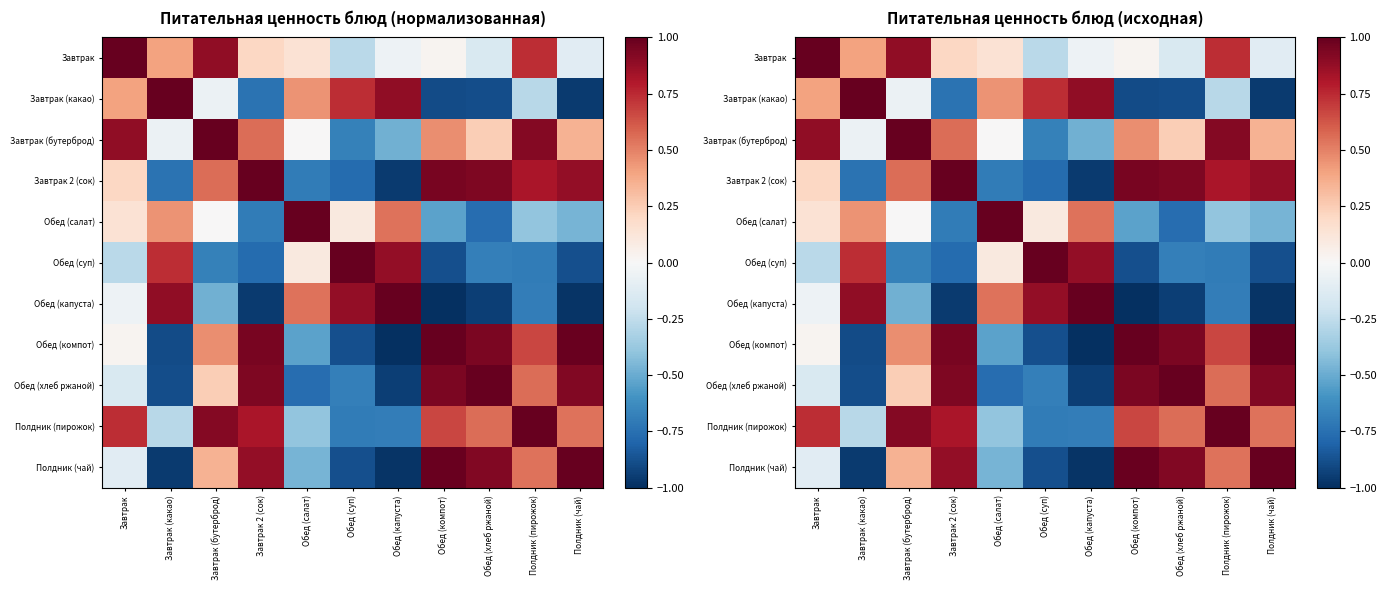

At which label does Полдник (пирожок) first exceed 0?

Завтрак